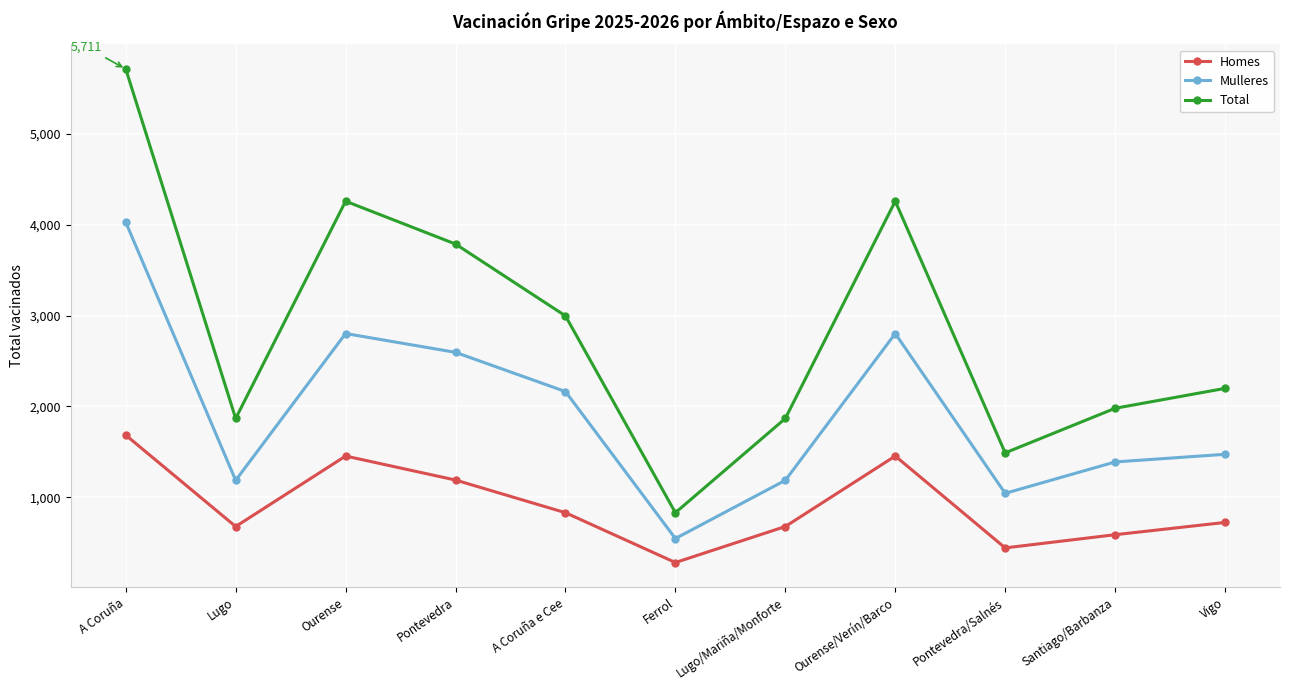

Is the value of Total at Ourense greater than the value of Mulleres at Ourense?

Yes